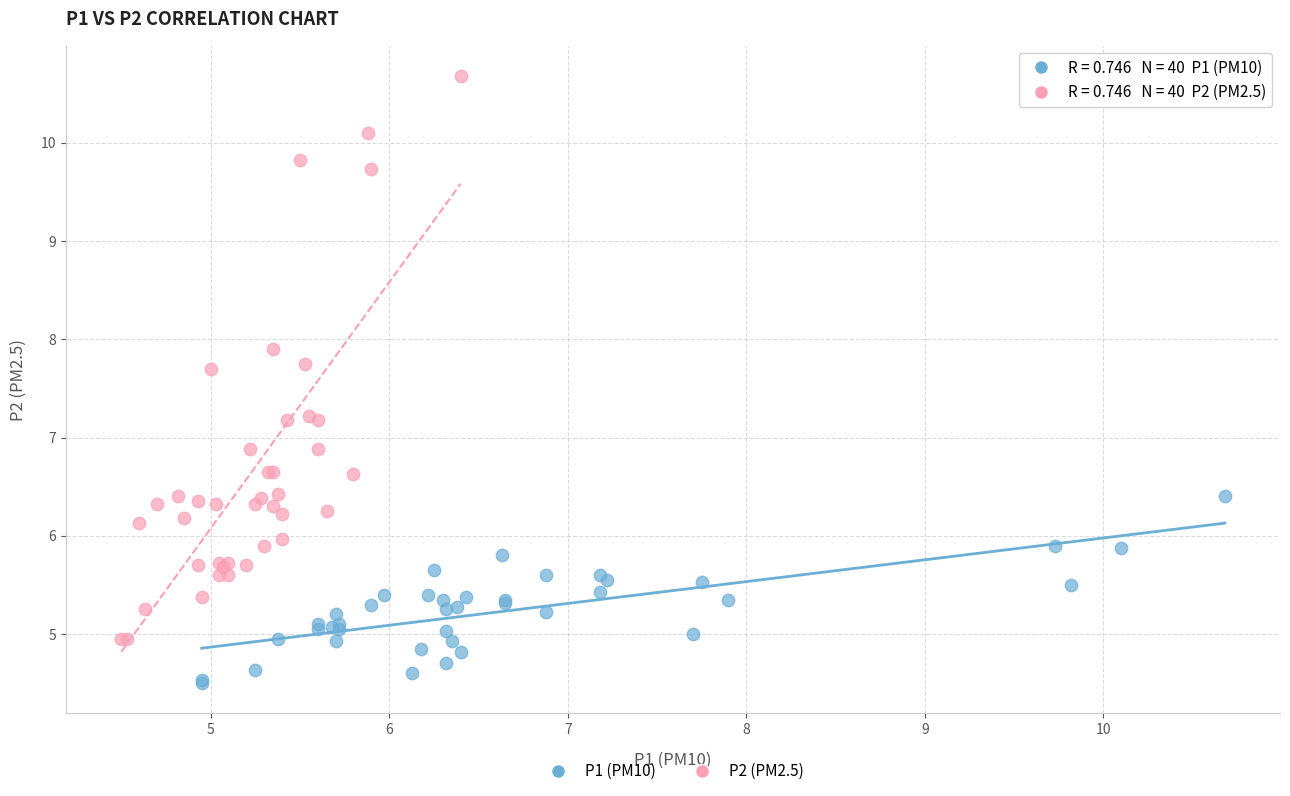

Which series reaches the maximum Y coordinate?

P2 (PM2.5)